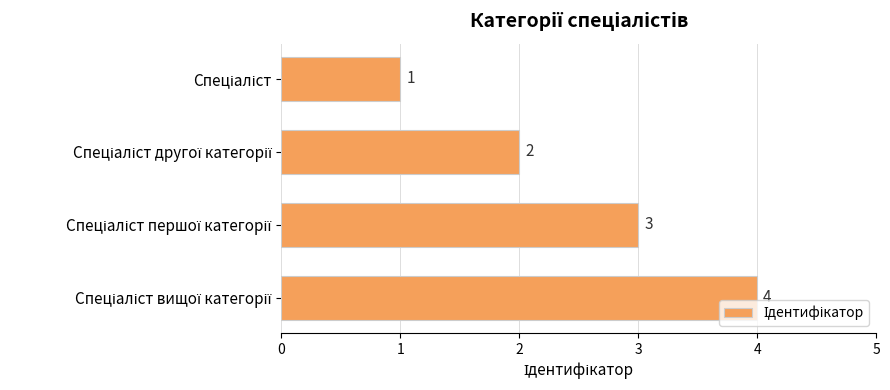

Count the values in the range 2 to 4.

3